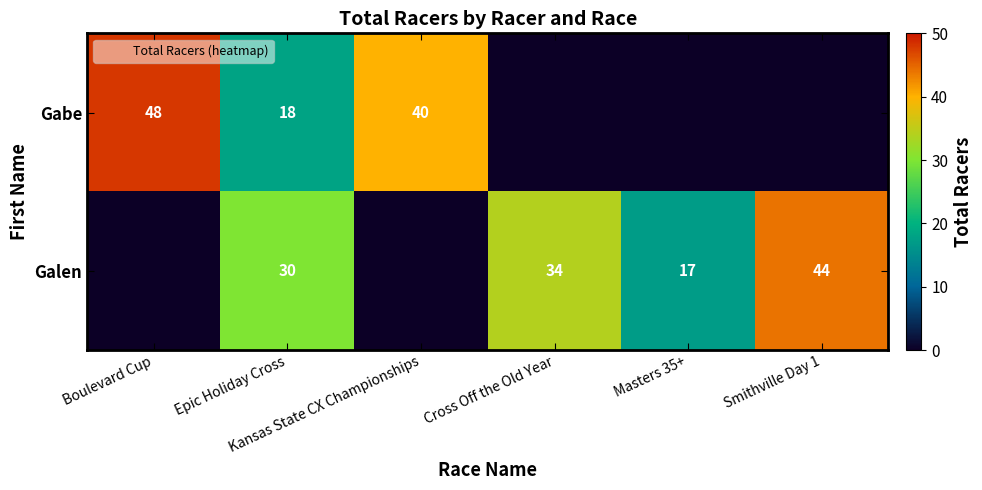

At Boulevard Cup, list the series in order from smallest to largest.

Galen, Gabe